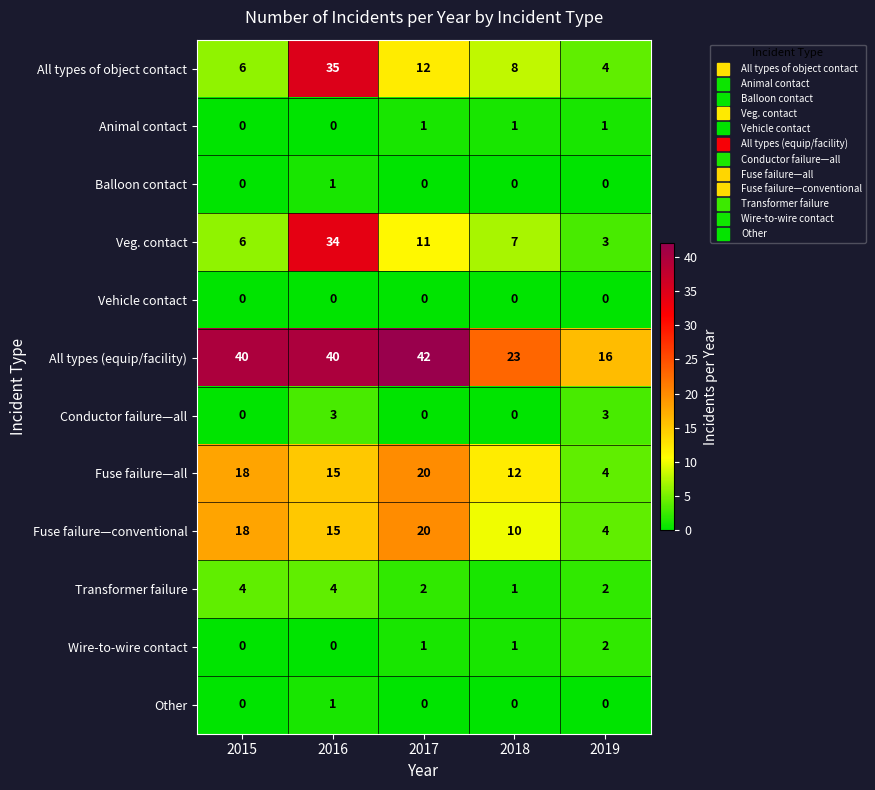

Which series changed the most between 2015 and 2016?

All types of object contact